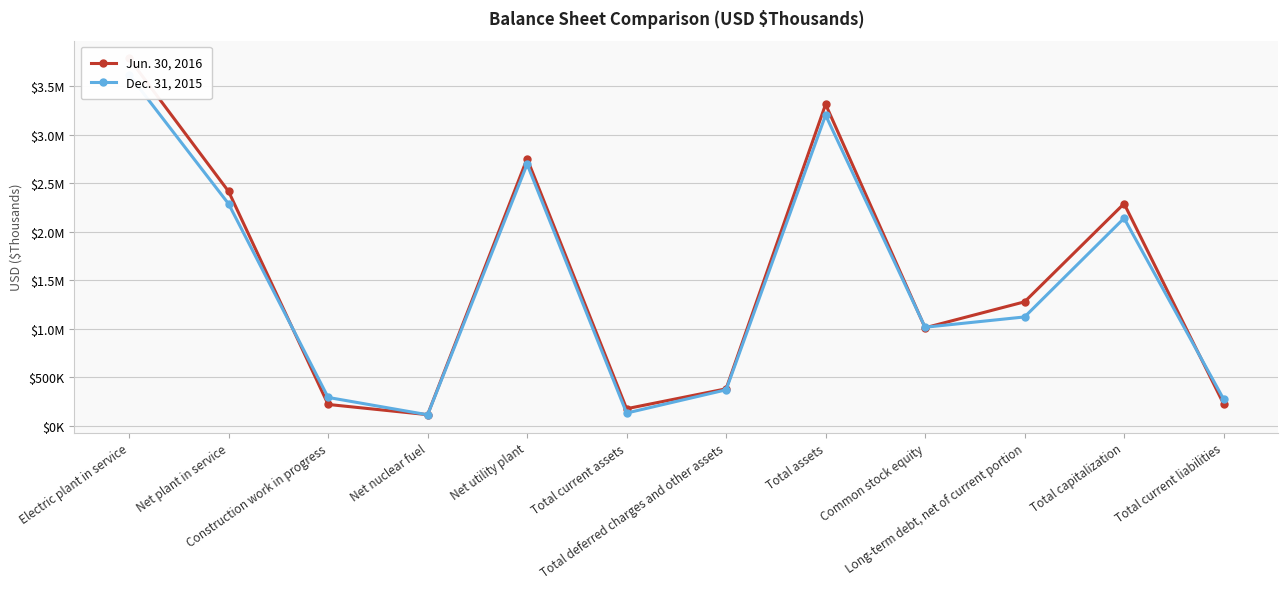

How many times do Jun. 30, 2016 and Dec. 31, 2015 cross each other?

5